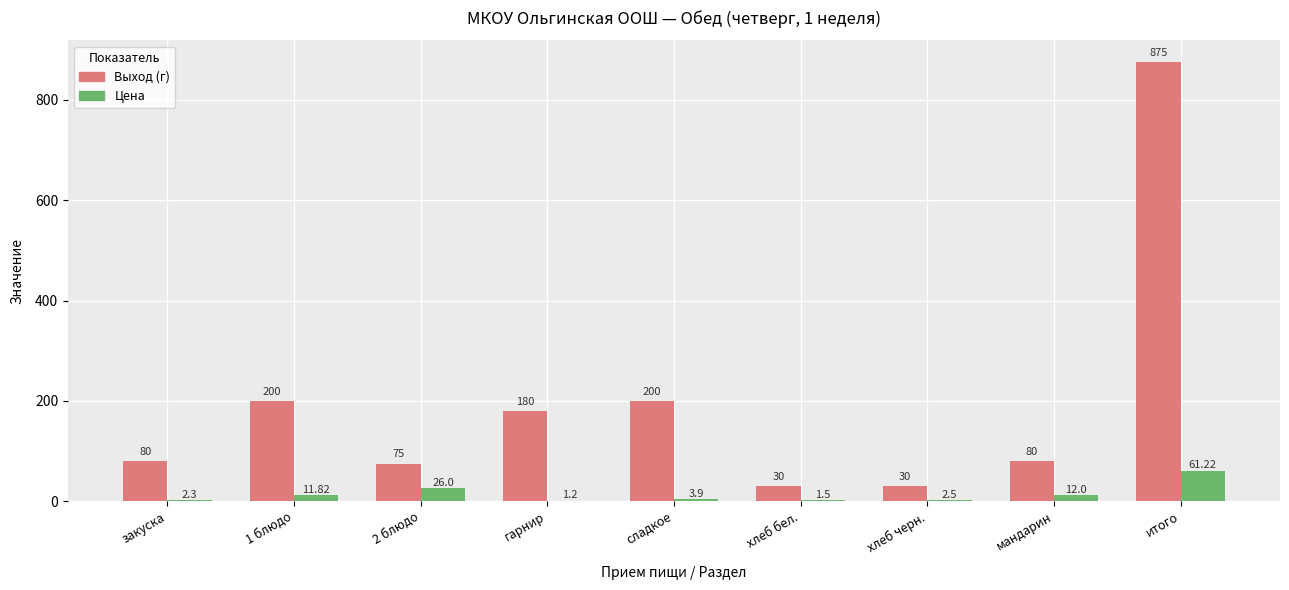

True or false: Цена has a value of 31.4 at итого.

False